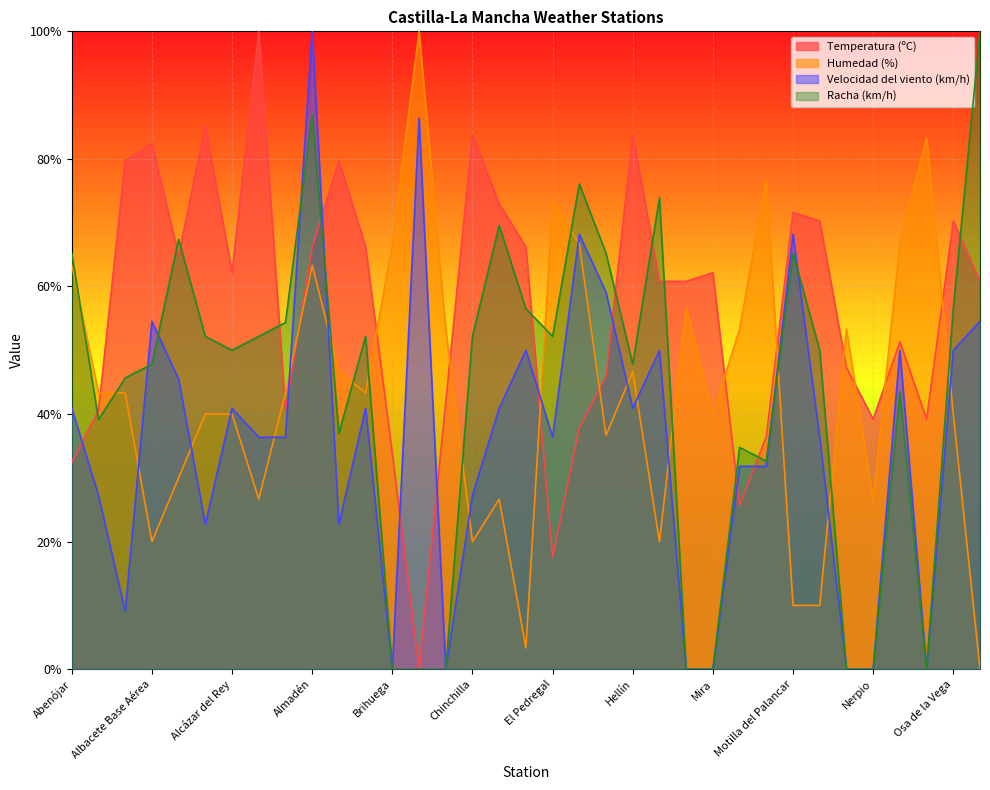

What position from the left is Almadén?

10